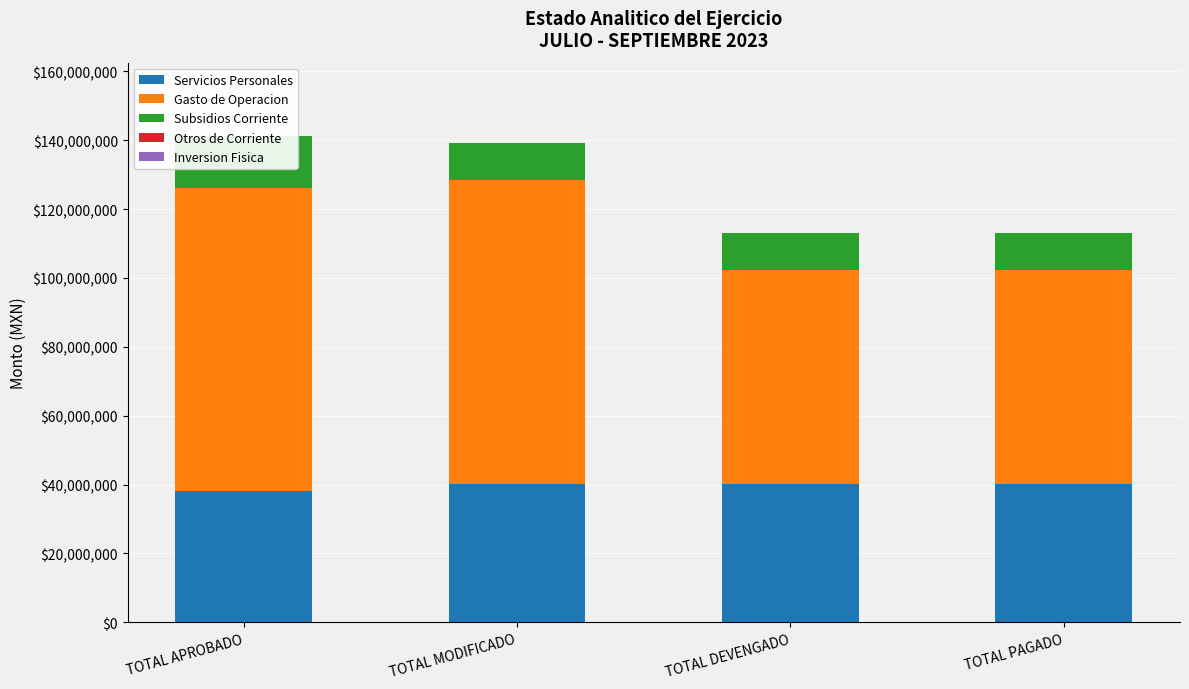

Where is Servicios Personales nearest to the value 39048607?

TOTAL MODIFICADO